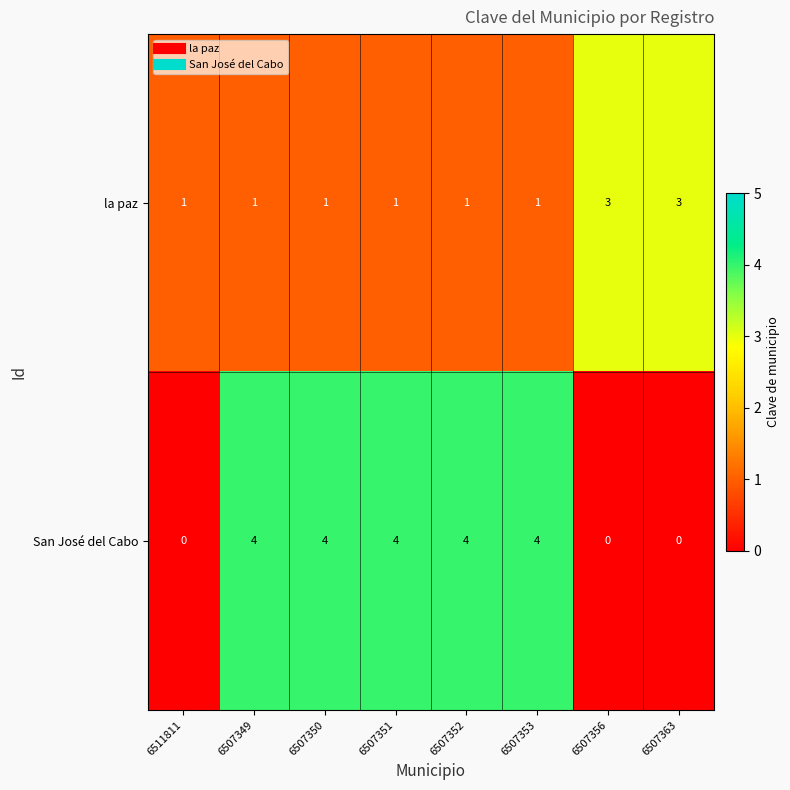

What is the difference between the San José del Cabo values at 6507363 and 6507350?

4